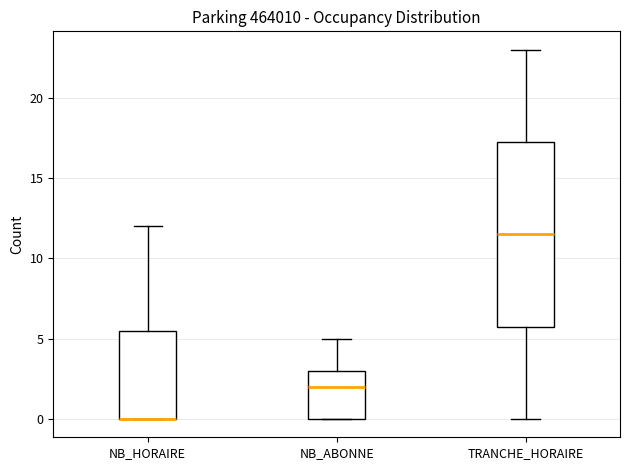

Reading left to right, read every box against the y-axis: the position of its median line, the range the box covers, and the ends of its whiskers. The values are not printed on the chart, so give them approximately, as read against the axis.

NB_HORAIRE: median 0.0 (drawn on the box's lower edge), box 0.0 to 5.5, whiskers 0.0 to 12.0
NB_ABONNE: median 2.0, box 0.0 to 3.0, whiskers 0.0 to 5.0
TRANCHE_HORAIRE: median 11.5, box 6.0 to 17.5, whiskers 0.0 to 23.0